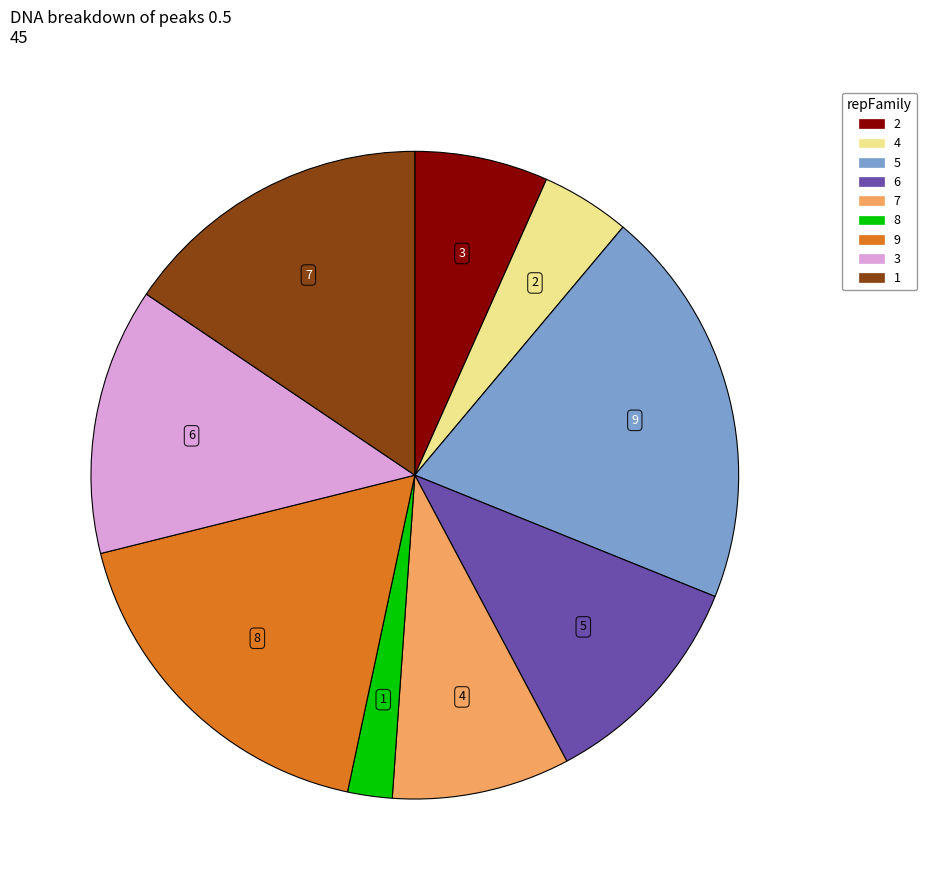

Approximately how many times larger is the value at 5 compared to 2?

3.0